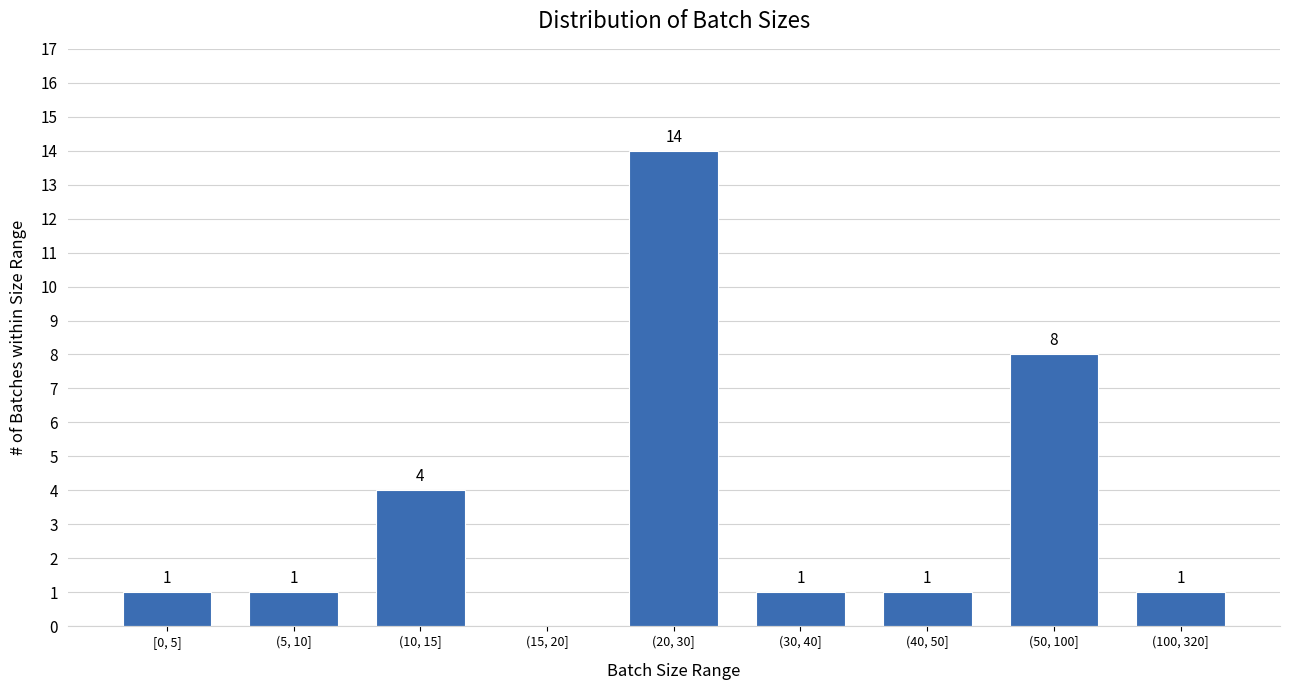

Reading right to left, transcribe all the data shown in this chart.

(100, 320]=1	(50, 100]=8	(40, 50]=1	(30, 40]=1	(20, 30]=14	(15, 20]=0	(10, 15]=4	(5, 10]=1	[0, 5]=1